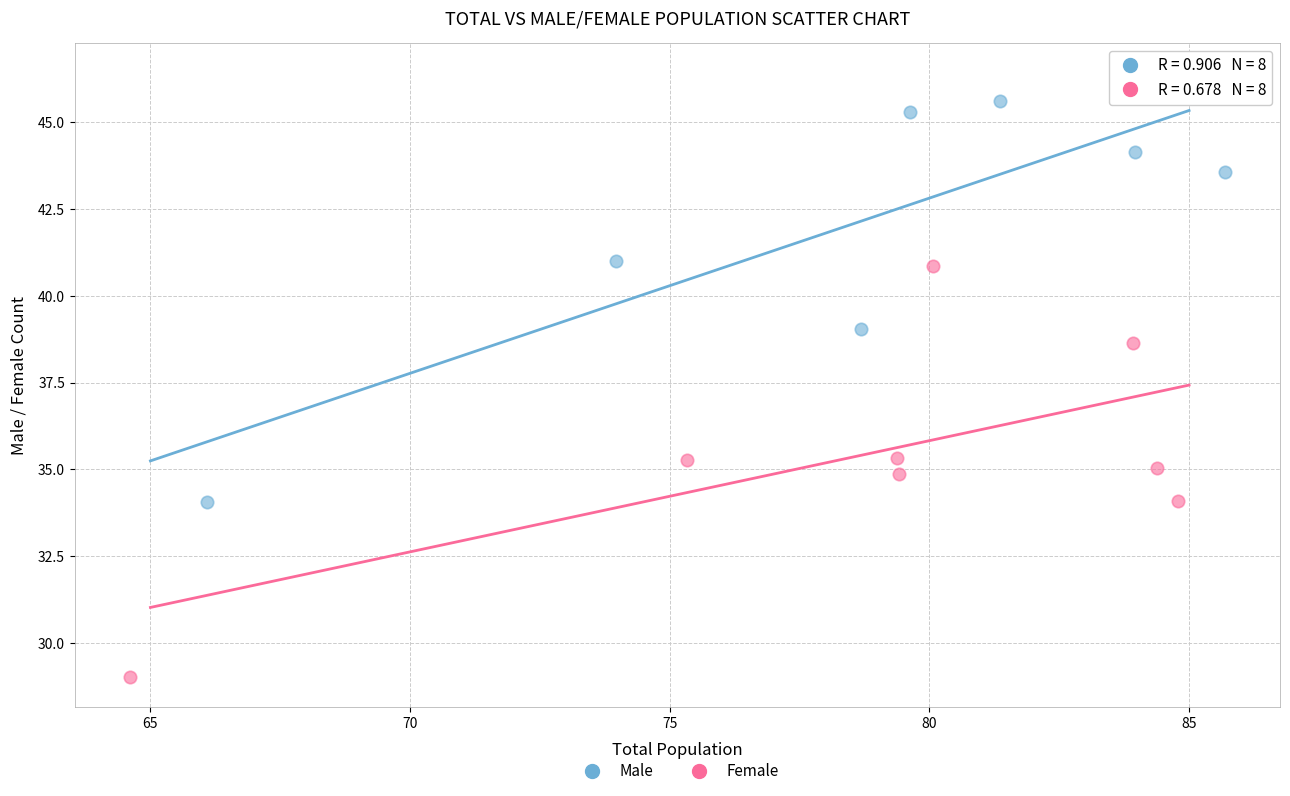

Which series reaches the minimum Y coordinate?

Female